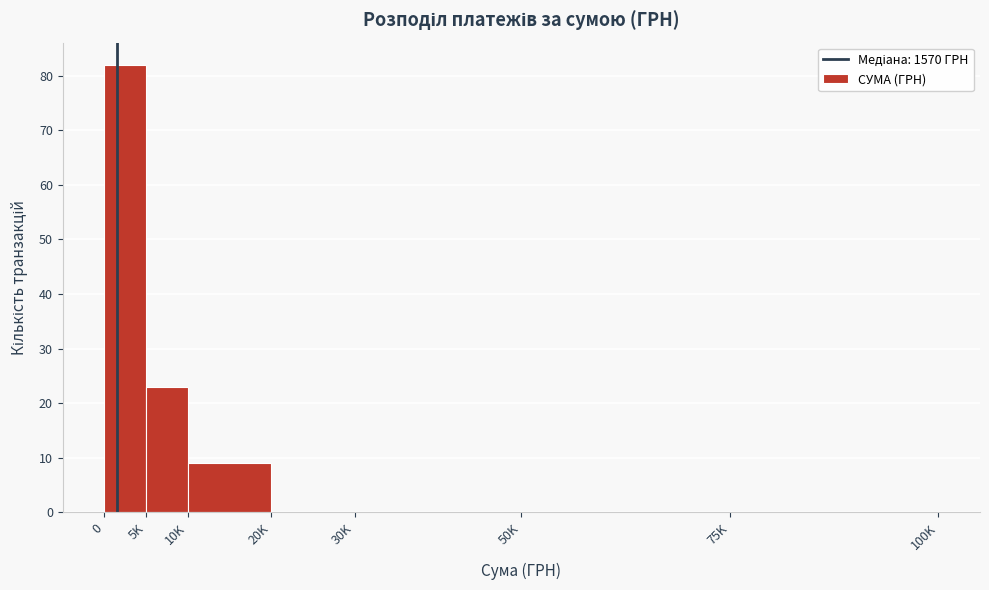

Reading right to left, list all the values displayed in this chart.

75K=0	50K=0	30K=0	20K=0	10K=9	5K=23	0=82